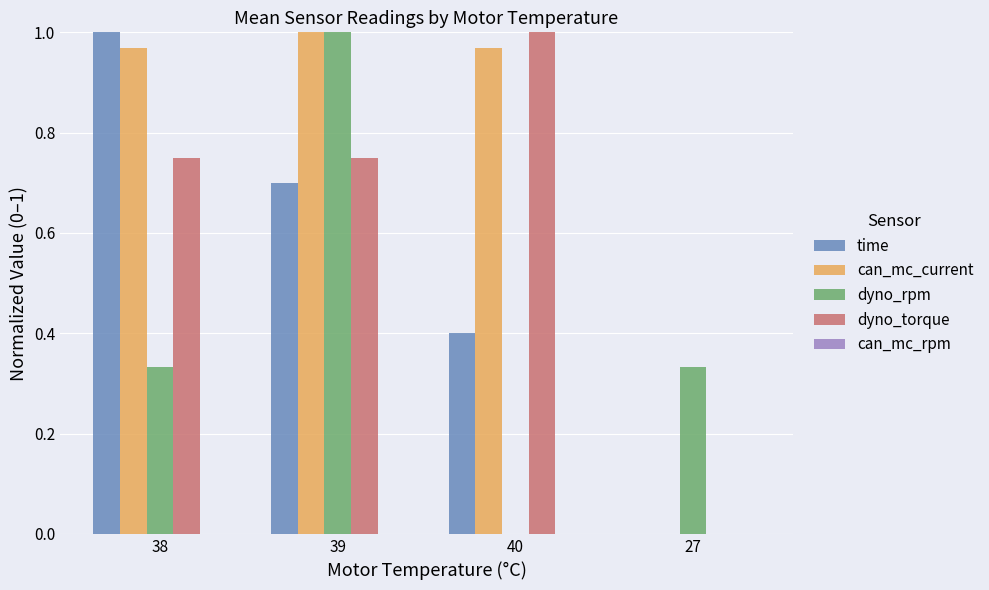

What is the sum of all time values?

2.1